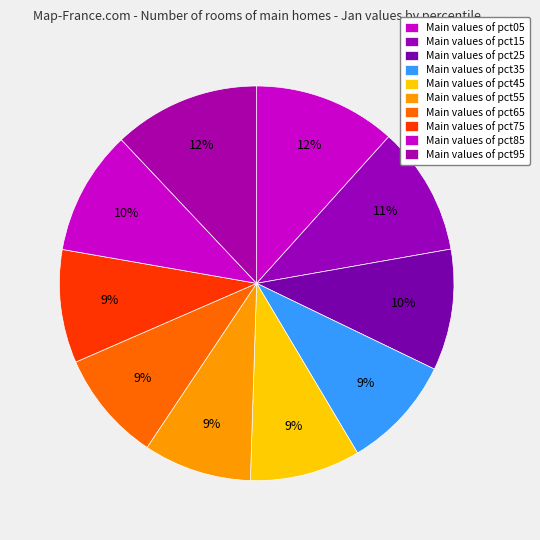

Count the number of slices in the pie.

10